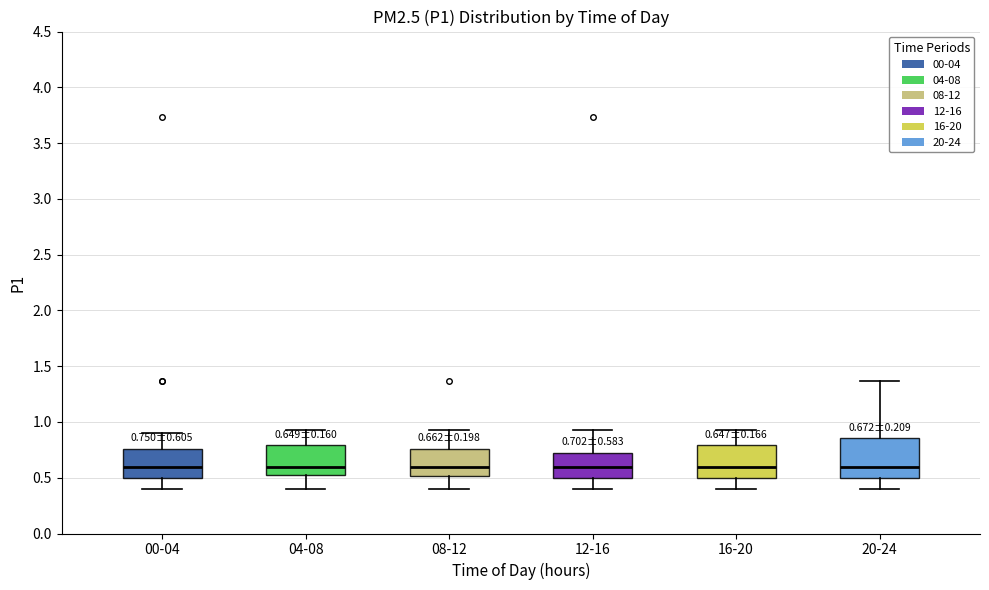

Comparing the boxes themselves (not the whiskers), which one is the tallest?

20-24